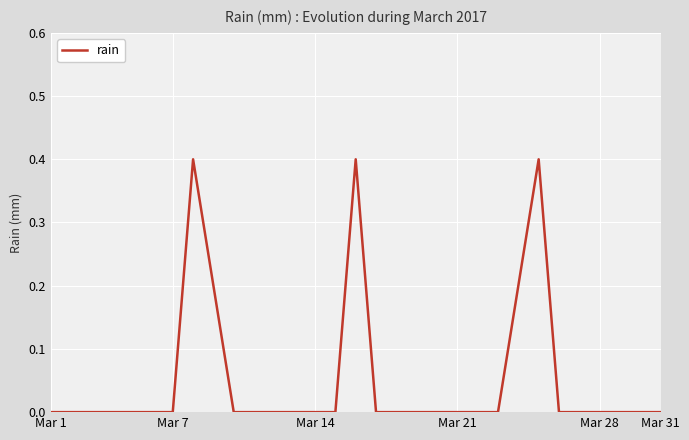

What is the difference between the maximum and minimum values?

0.4